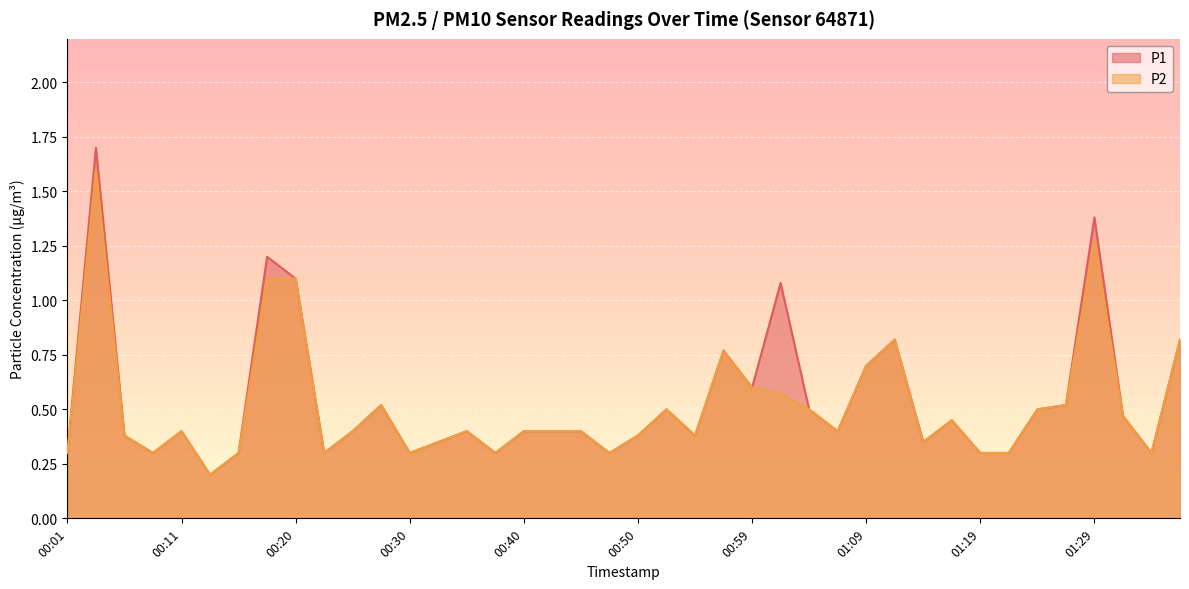

True or false: P2 and P1 cross at least once.

False